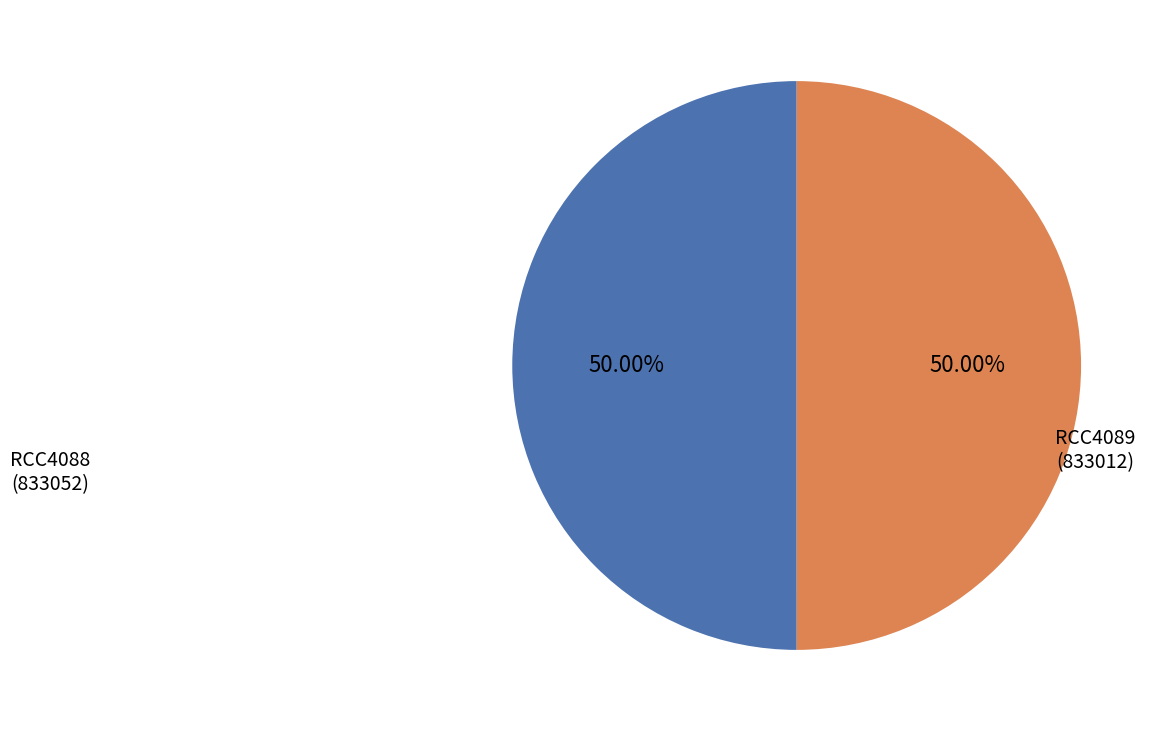

What is the ratio of the value at RCC4089 to the value at RCC4088?

1.0